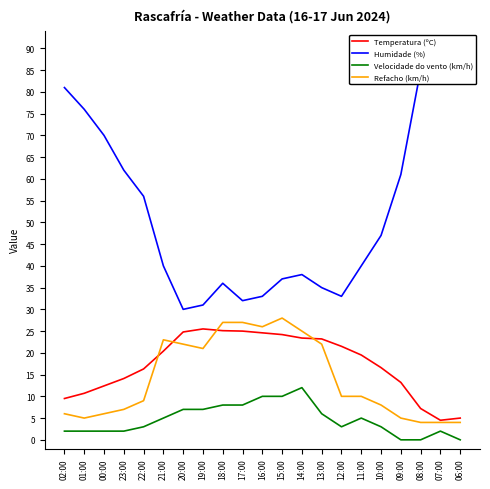

List the labels in order of Humidade (%) value, largest first.

07:00, 06:00, 08:00, 02:00, 01:00, 00:00, 23:00, 09:00, 22:00, 10:00, 21:00, 11:00, 14:00, 15:00, 18:00, 13:00, 16:00, 12:00, 17:00, 19:00, 20:00